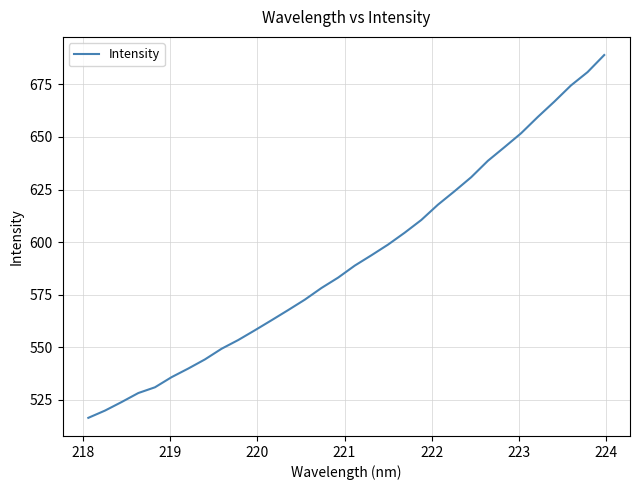

What is the value of the 8th point from the left?

544.2